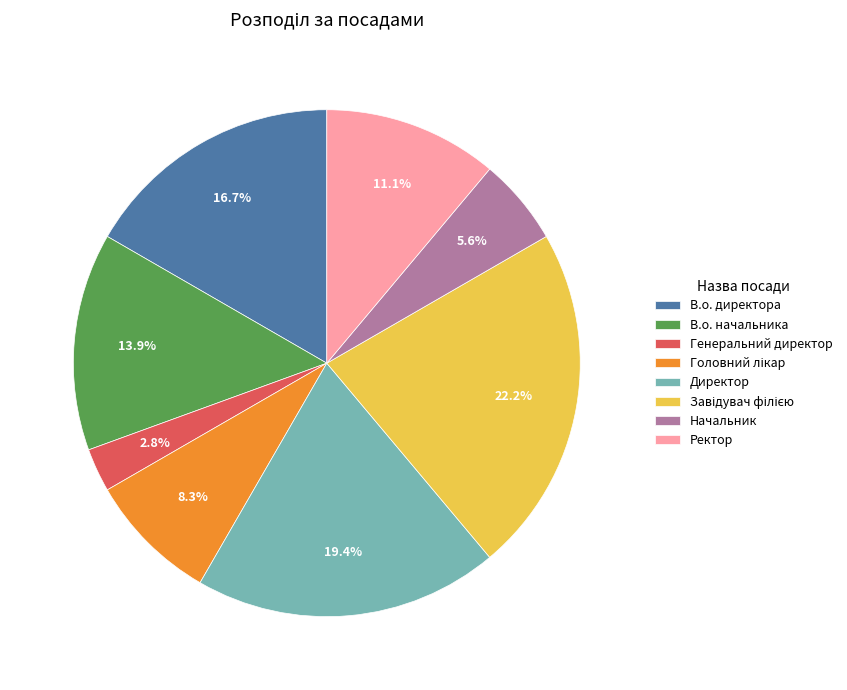

Is there a majority slice in this chart?

No